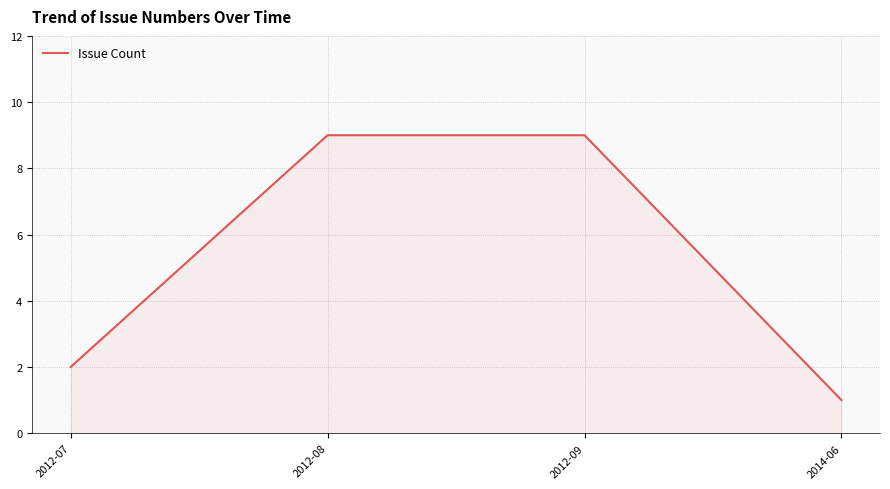

Count the values in the range 2 to 9.

3